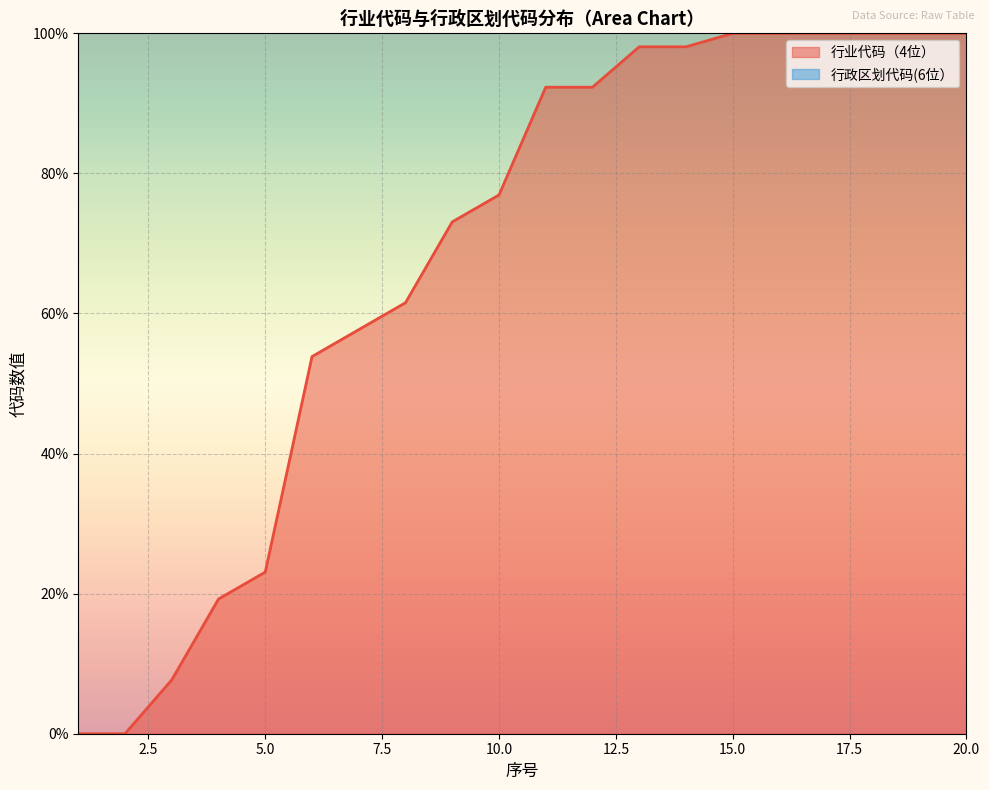

Rank the categories by value from highest to lowest.

15, 16, 17, 18, 19, 20, 13, 14, 11, 12, 10, 9, 8, 7, 6, 5, 4, 3, 1, 2